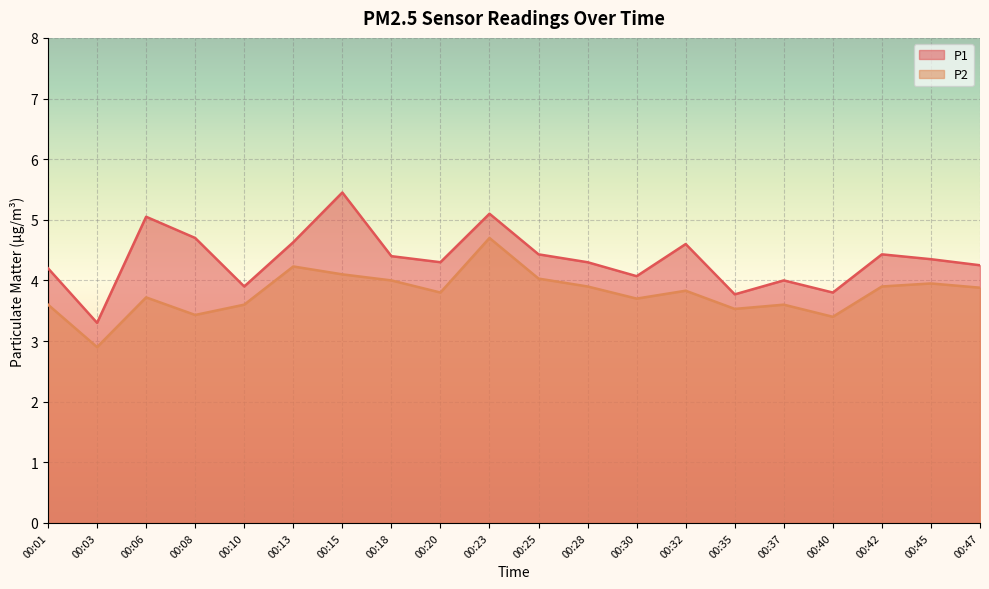

Reading left to right, extract all data points from this chart.

P1: 4.2	3.3	5.0	4.7	3.9	4.6	5.5	4.4	4.3	5.1	4.4	4.3	4.1	4.6	3.8	4.0	3.8	4.4	4.3	4.2
P2: 3.6	2.9	3.7	3.4	3.6	4.2	4.1	4.0	3.8	4.7	4.0	3.9	3.7	3.8	3.5	3.6	3.4	3.9	4.0	3.9